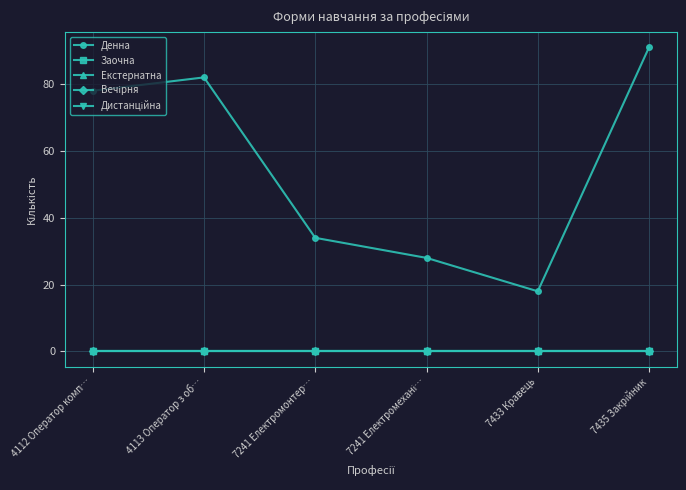

Is this an area chart (filled region under the line)?

No